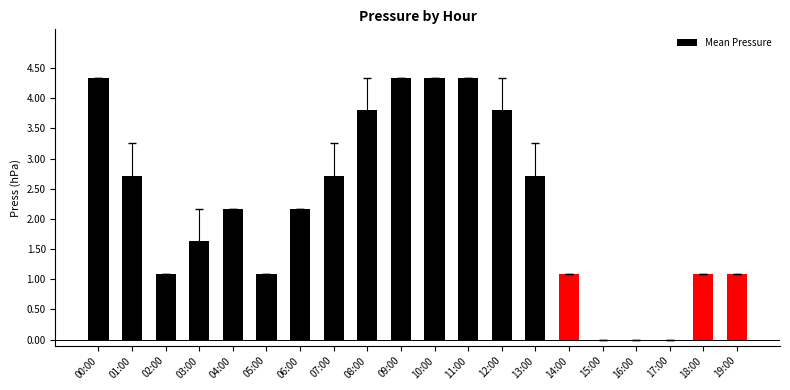

What is the ratio of the value at 03:00 to the value at 02:00?

1.5